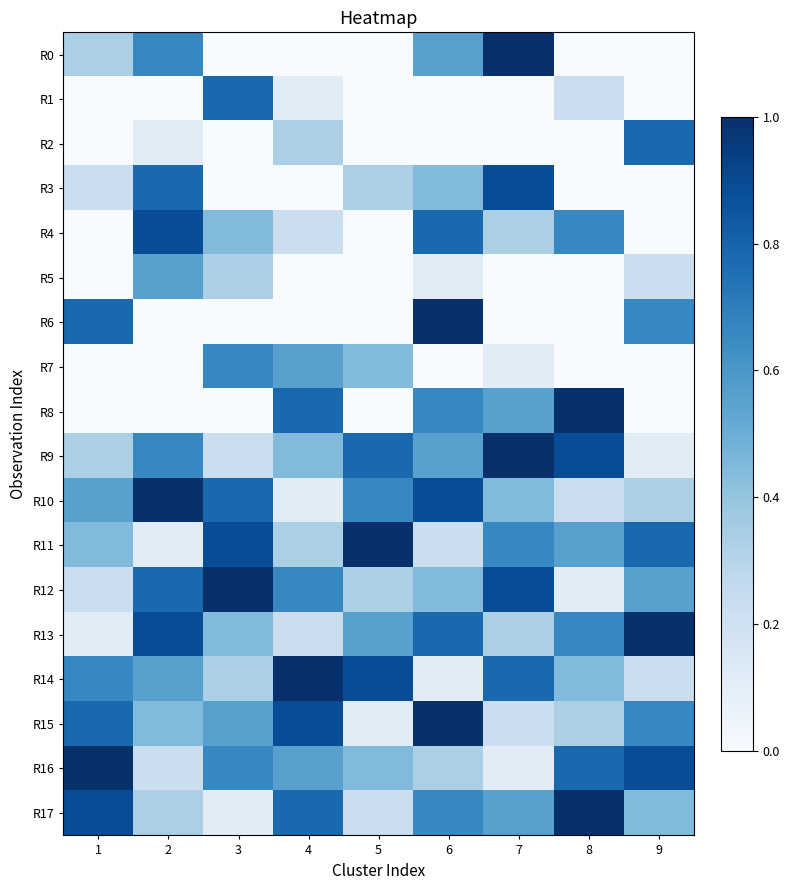

At which category does the chart reach its minimum across all series?

3